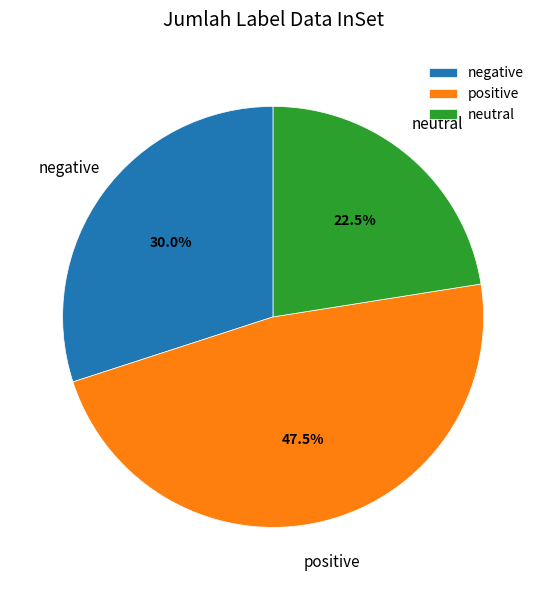

Which has a higher value, neutral or negative?

negative